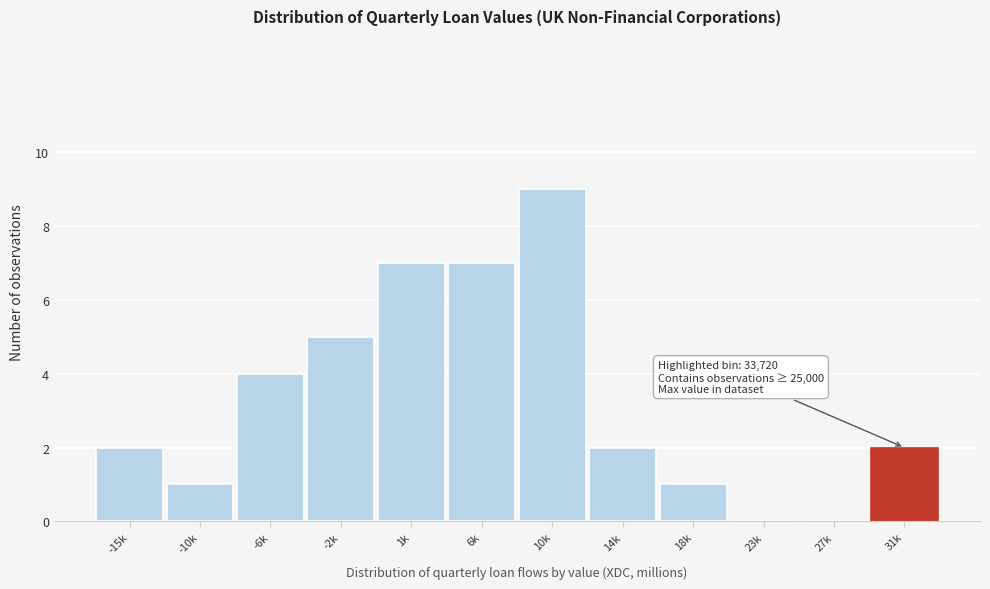

Reading left to right, extract all data points from this chart.

-15k=2	-10k=1	-6k=4	-2k=5	1k=7	6k=7	10k=9	14k=2	18k=1	23k=0	27k=0	31k=2